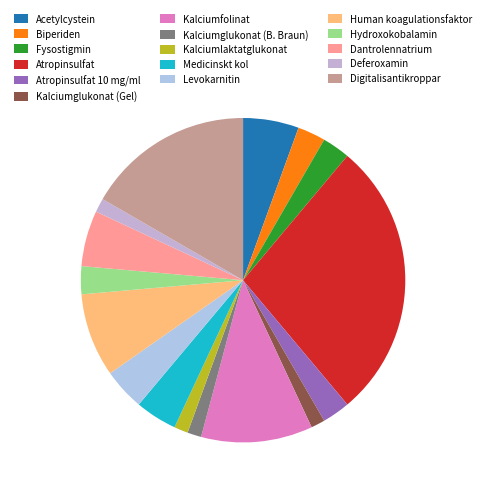

To the nearest percent, what is the average slice percentage?

6%